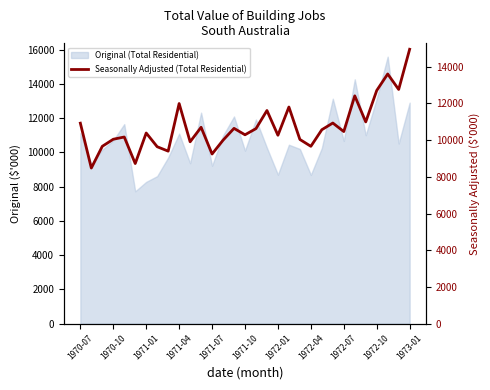

True or false: the data has more than 2 interior local peaks.

True